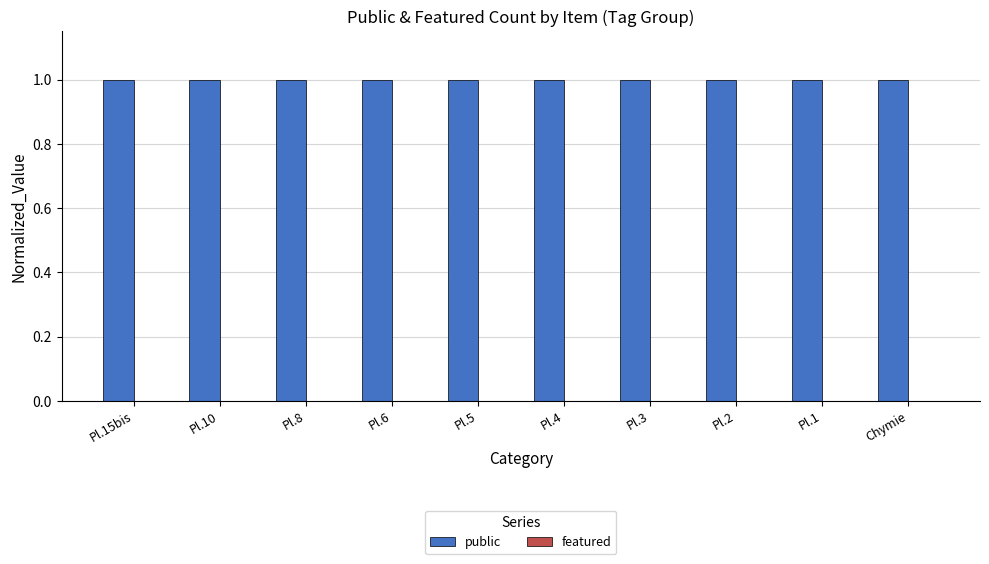

At which label is public closest to 1?

Pl.15bis